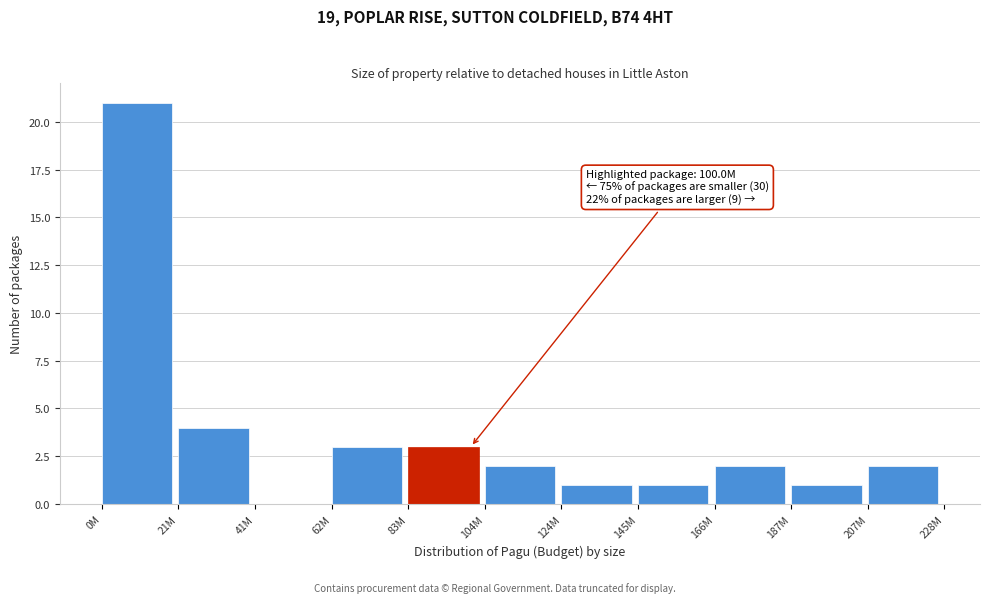

Reading right to left, what are all the values shown in this chart?

207M=2	187M=1	166M=2	145M=1	124M=1	104M=2	83M=3	62M=3	41M=0	21M=4	0M=21